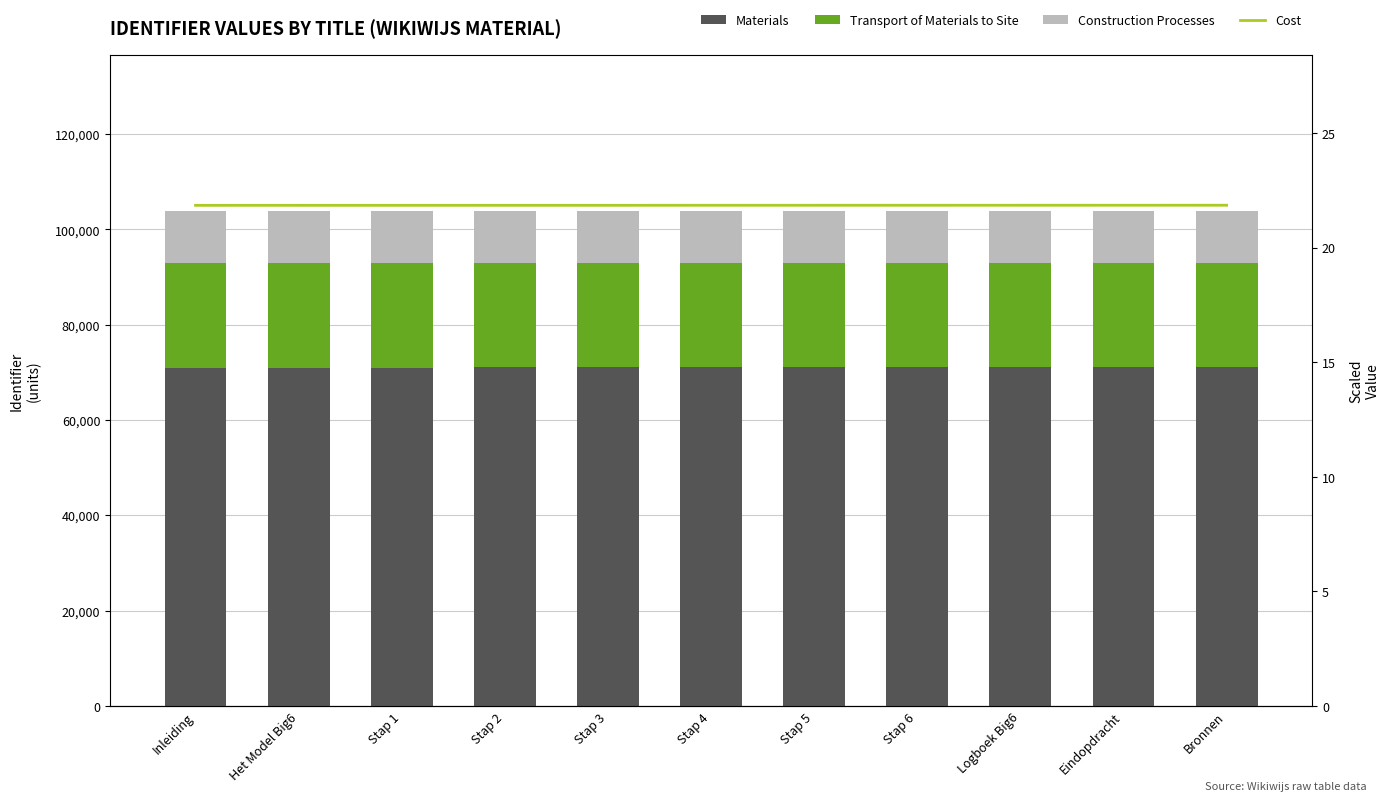

What is the label of the 11th bar from the left?

Bronnen